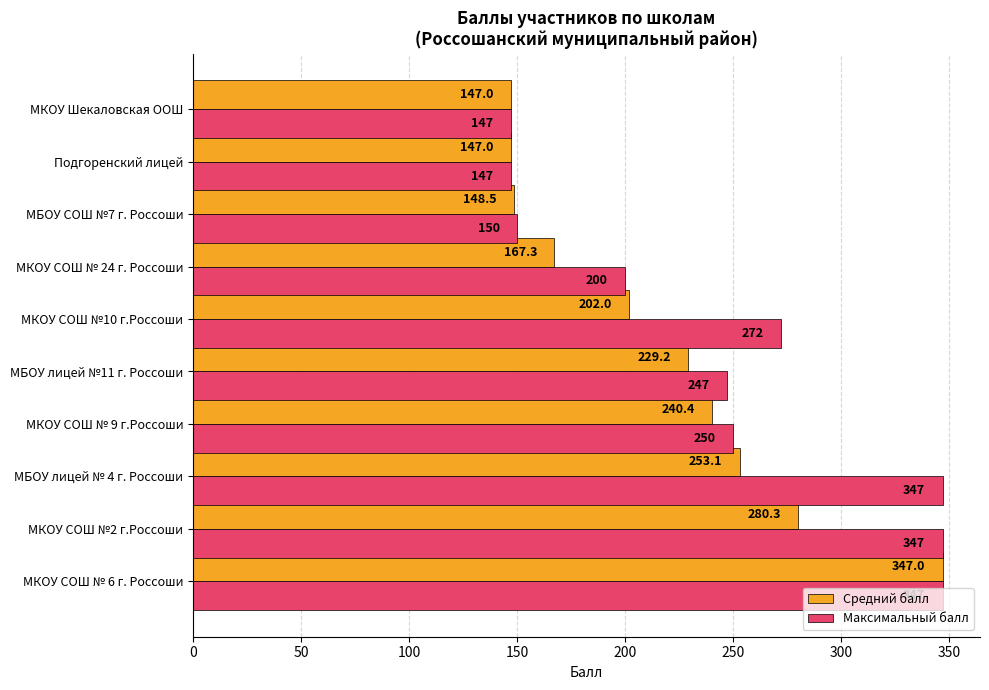

Which series has the largest total across all categories?

Максимальный балл